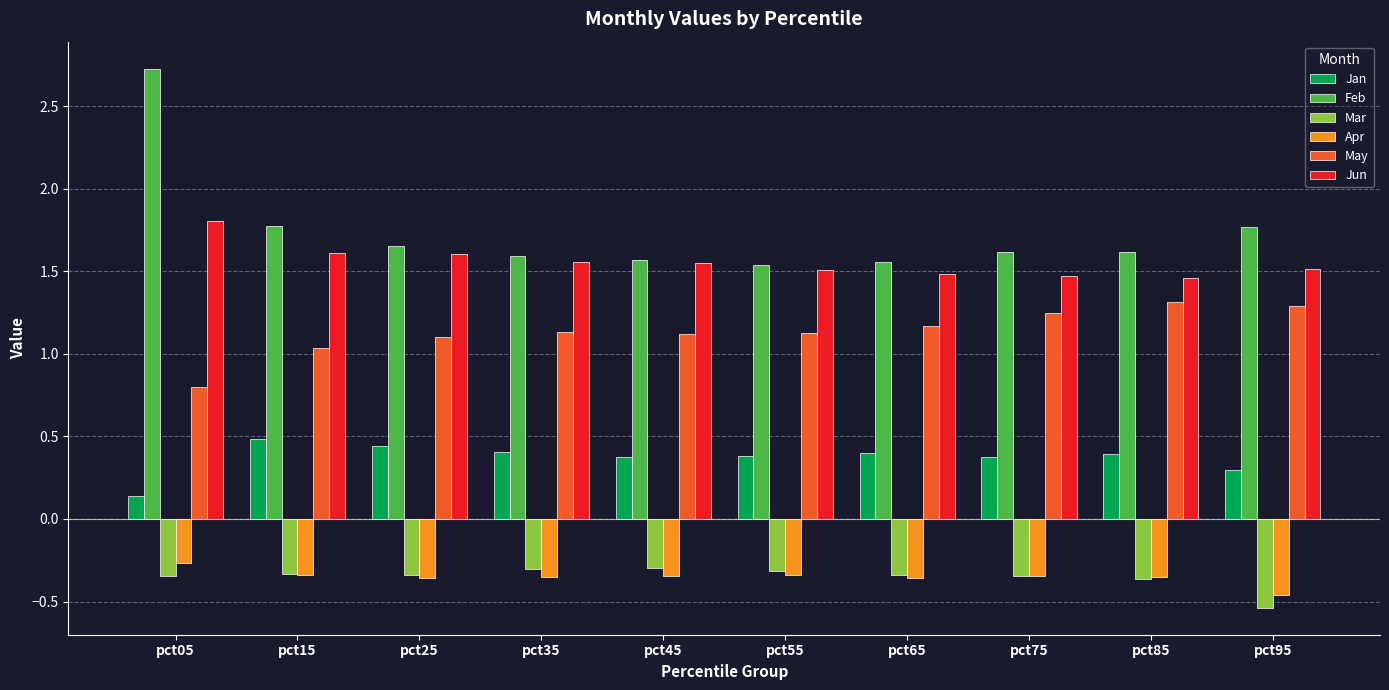

At which category is the sum across all series the highest?

pct05